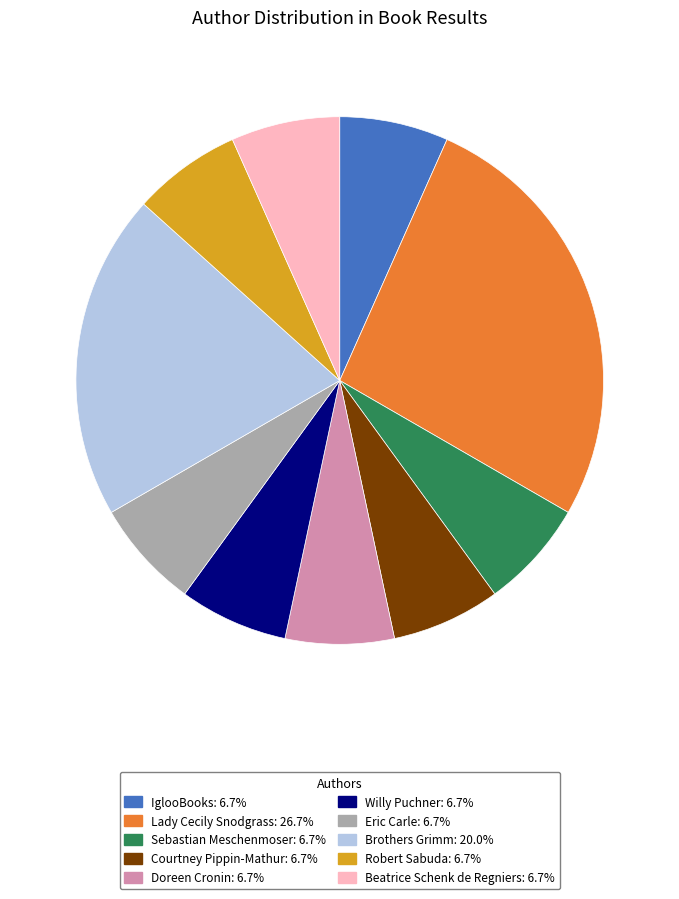

Is it true that Lady Cecily Snodgrass is 27% of the pie?

True